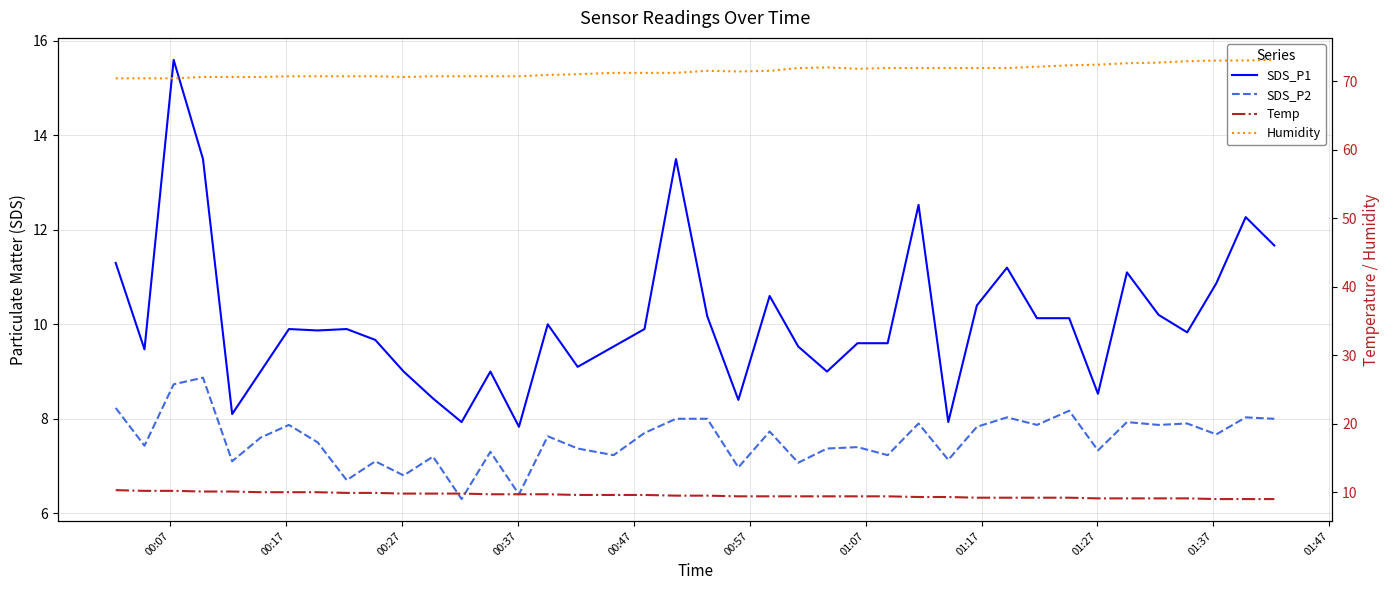

Is it true that Humidity equals 19.6 at 00:47?

False